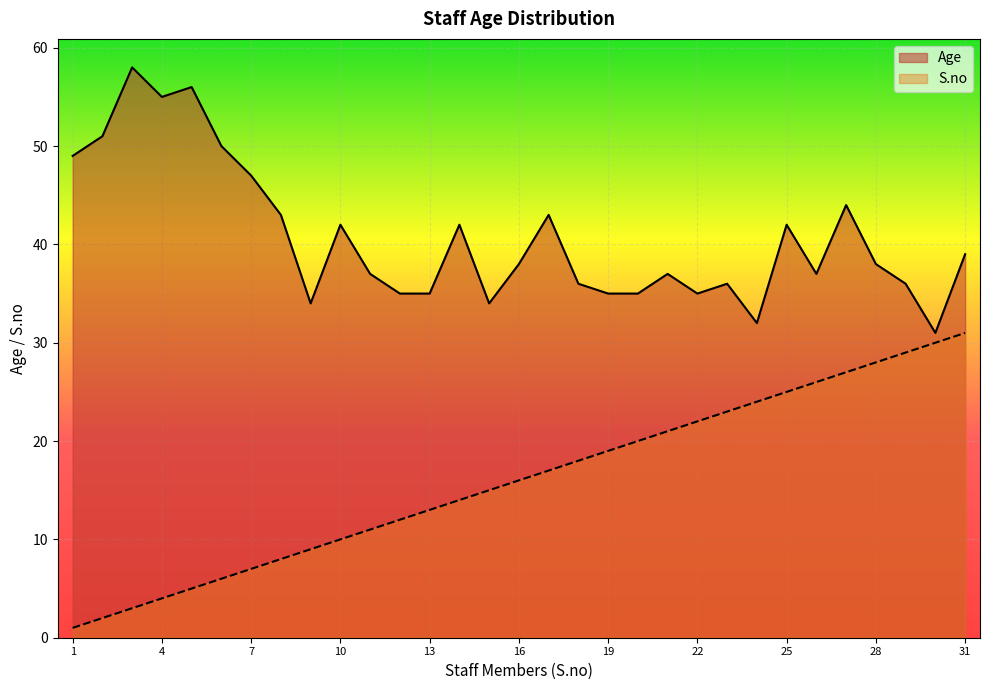

The Age series shows 20 at Mrs. Neha bhagat. True or false?

False